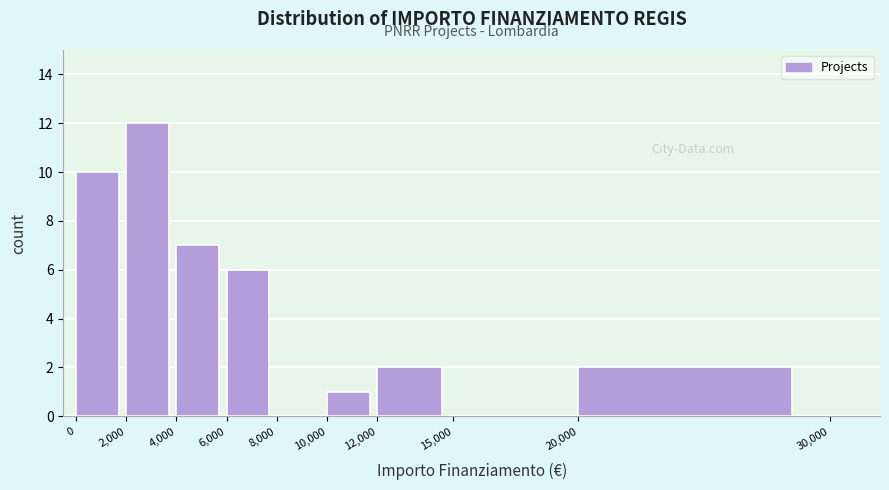

What is the height of the bar covering 0 to 2,000 on the x-axis? The values are not printed on the chart, so give them approximately, as read against the axis.

10